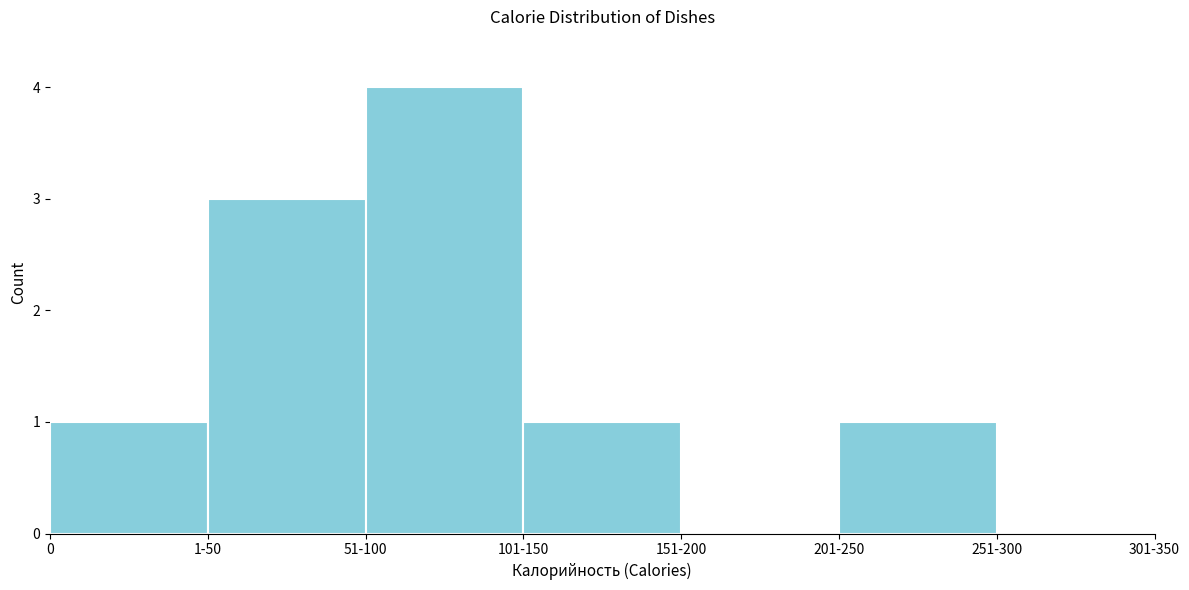

Reading left to right, what are all the values shown in this chart?

0=1	1-50=3	51-100=4	101-150=1	151-200=0	201-250=1	251-300=0